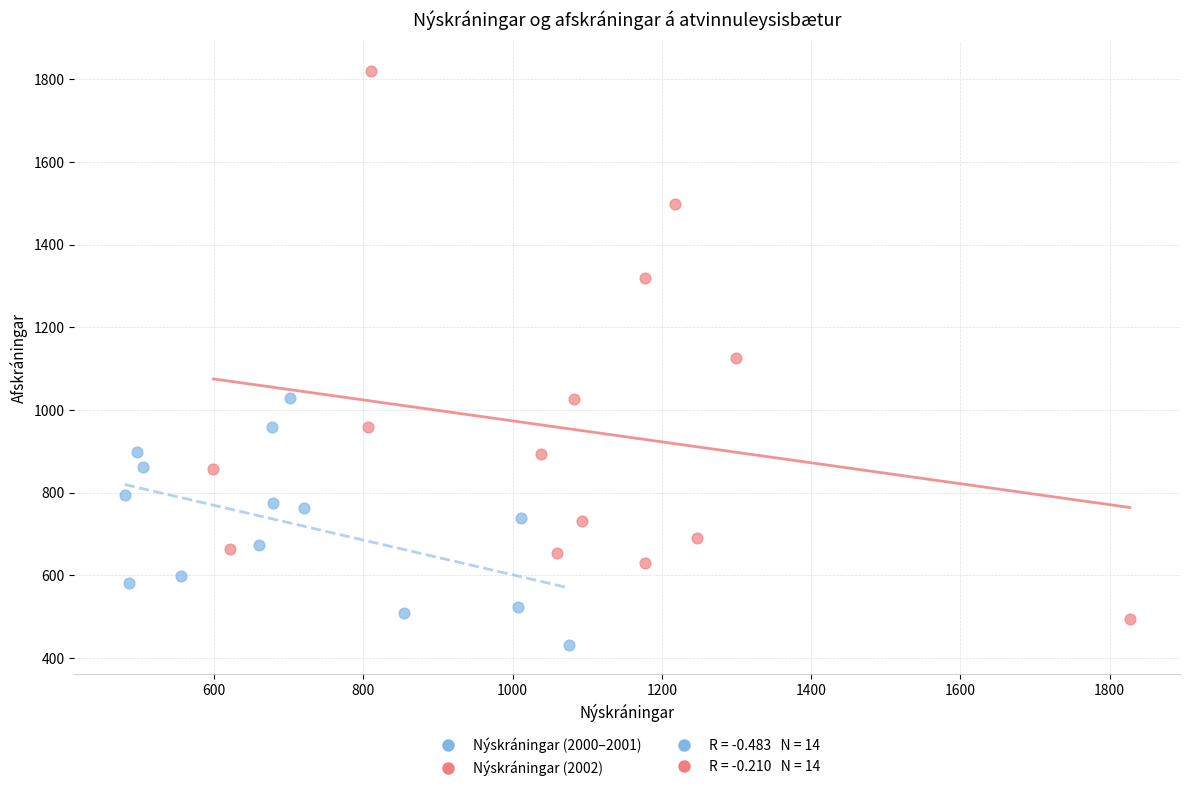

Which series contains the lowest Y value?

Nýskráningar (2000–2001)